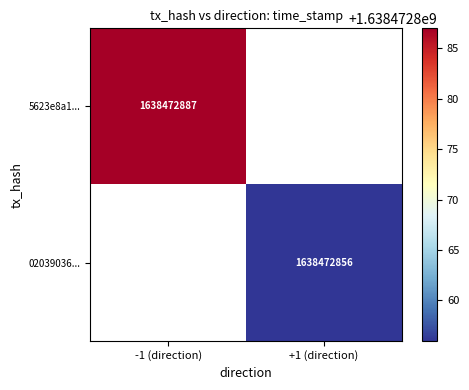

Is the value of 02039036... at +1 (direction) greater than the value of 5623e8a1... at -1 (direction)?

No